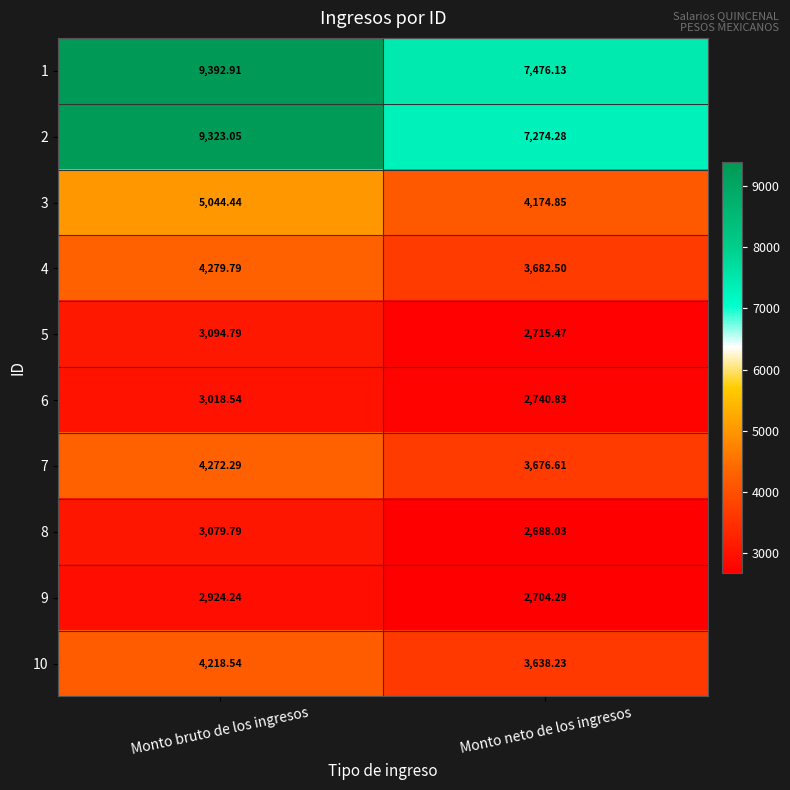

Which category has the lowest value across all series?

Monto neto de los ingresos